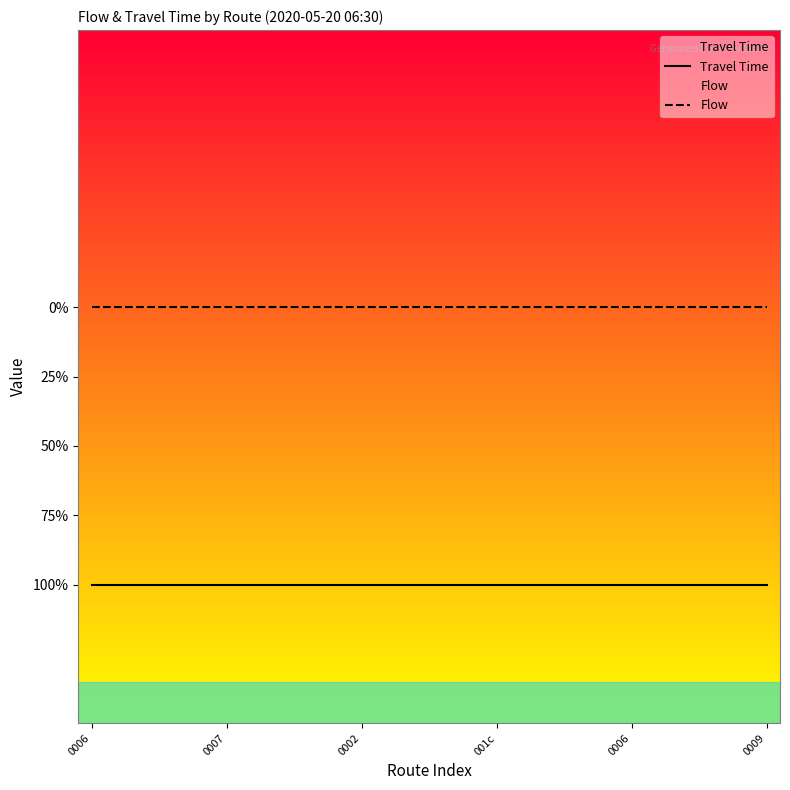

List the series in order of their peak value, lowest first.

Travel Time, Flow